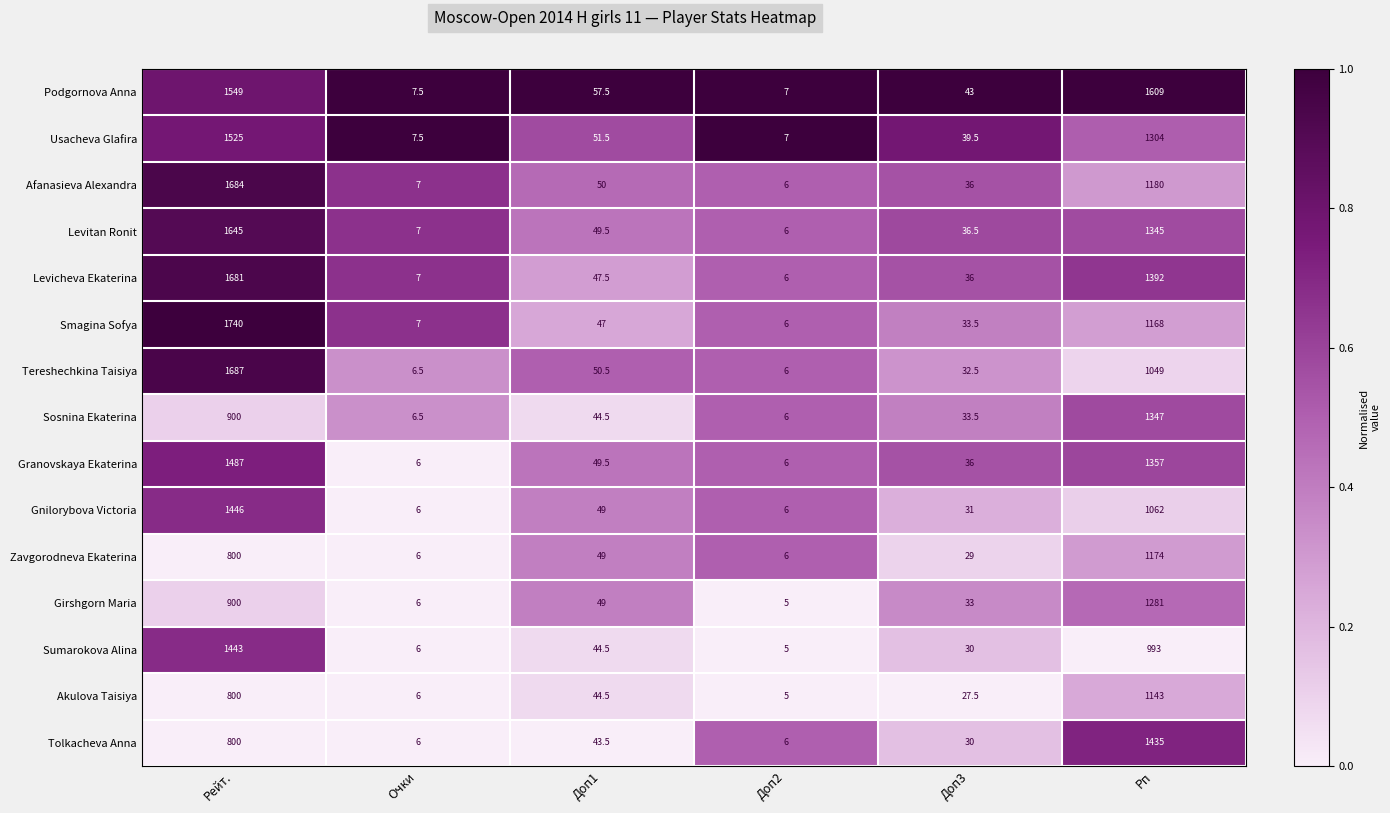

Rank the categories by Levicheva Ekaterina value from highest to lowest.

Рейт., Рп, Доп1, Доп3, Очки, Доп2